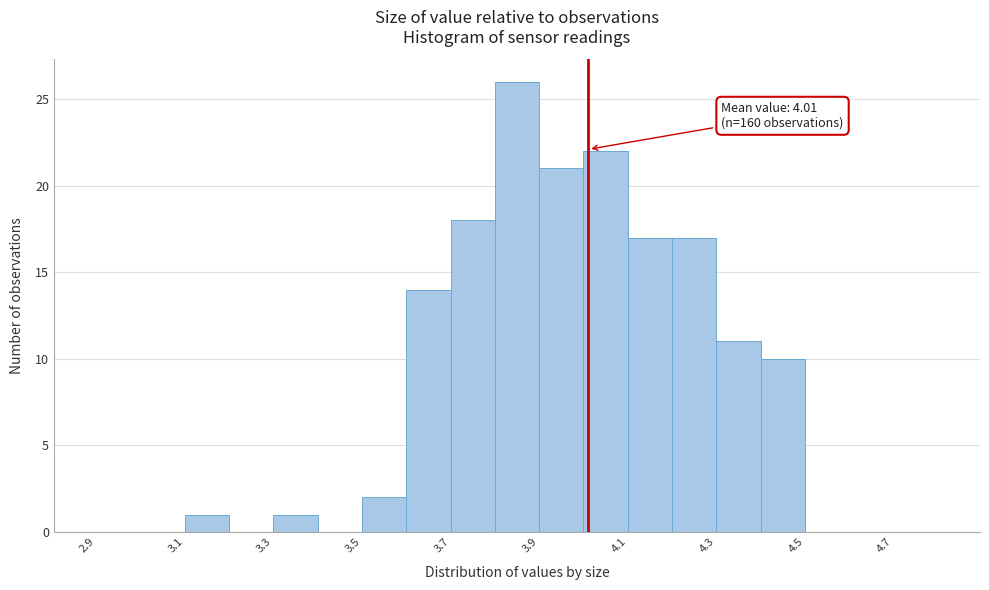

Which range on the x-axis has the tallest bar?

3.8 to 3.9